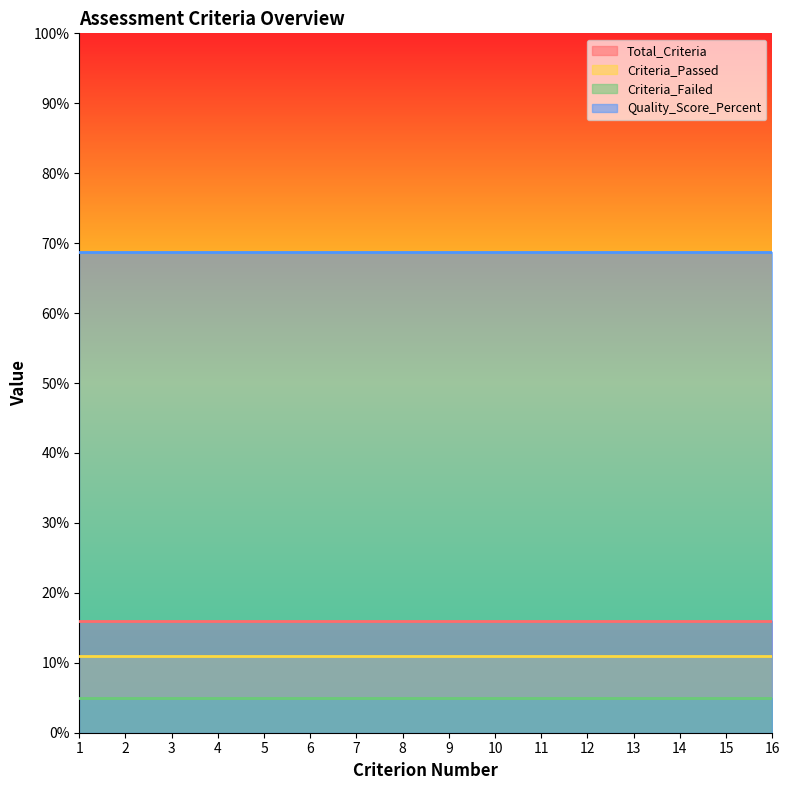

Reading right to left, extract all data points from this chart.

Total_Criteria: 16.0	16.0	16.0	16.0	16.0	16.0	16.0	16.0	16.0	16.0	16.0	16.0	16.0	16.0	16.0	16.0
Criteria_Passed: 11.0	11.0	11.0	11.0	11.0	11.0	11.0	11.0	11.0	11.0	11.0	11.0	11.0	11.0	11.0	11.0
Criteria_Failed: 5.0	5.0	5.0	5.0	5.0	5.0	5.0	5.0	5.0	5.0	5.0	5.0	5.0	5.0	5.0	5.0
Quality_Score_Percent: 68.8	68.8	68.8	68.8	68.8	68.8	68.8	68.8	68.8	68.8	68.8	68.8	68.8	68.8	68.8	68.8